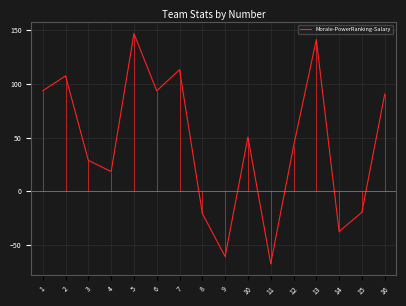

What is the approximate value at 6?

93.5